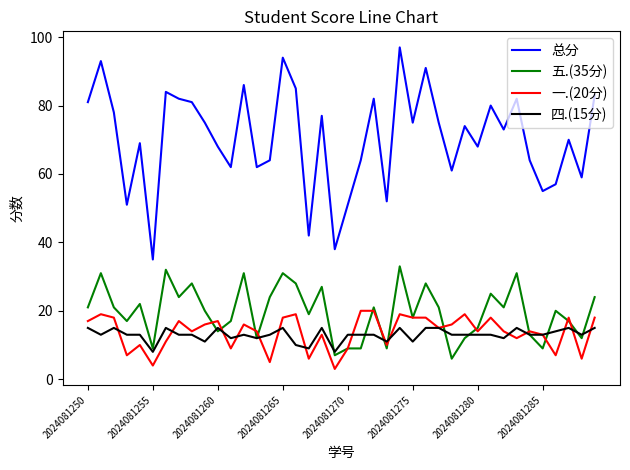

Which series has the largest range (max minus min)?

总分